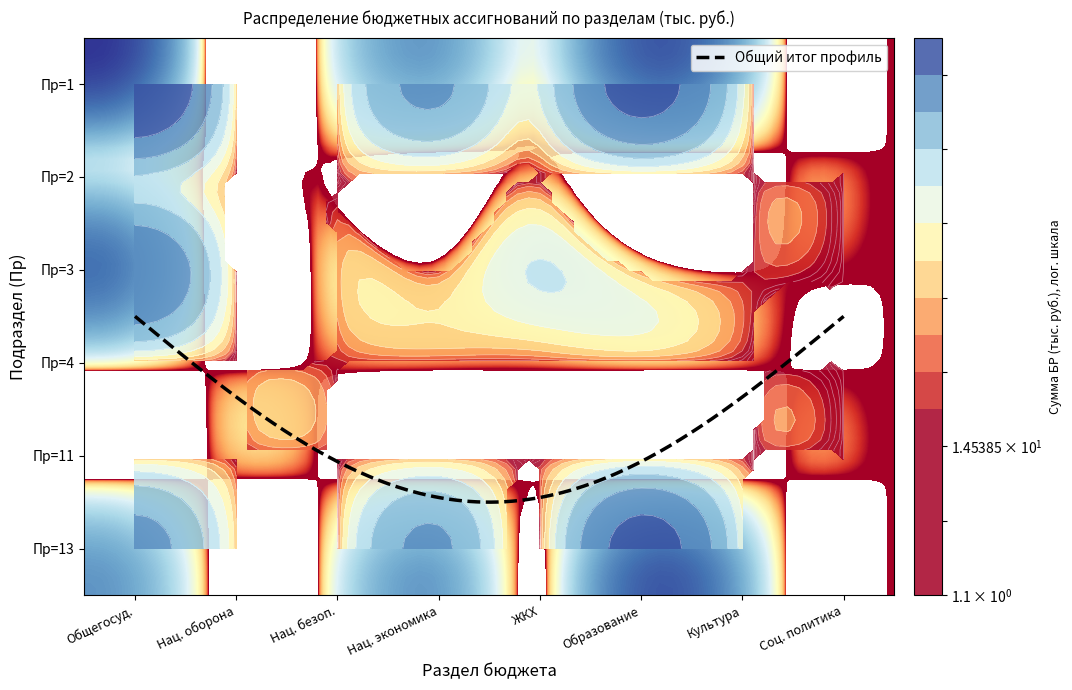

What is the sum of the 2 values at 0 and 7?

2364.0